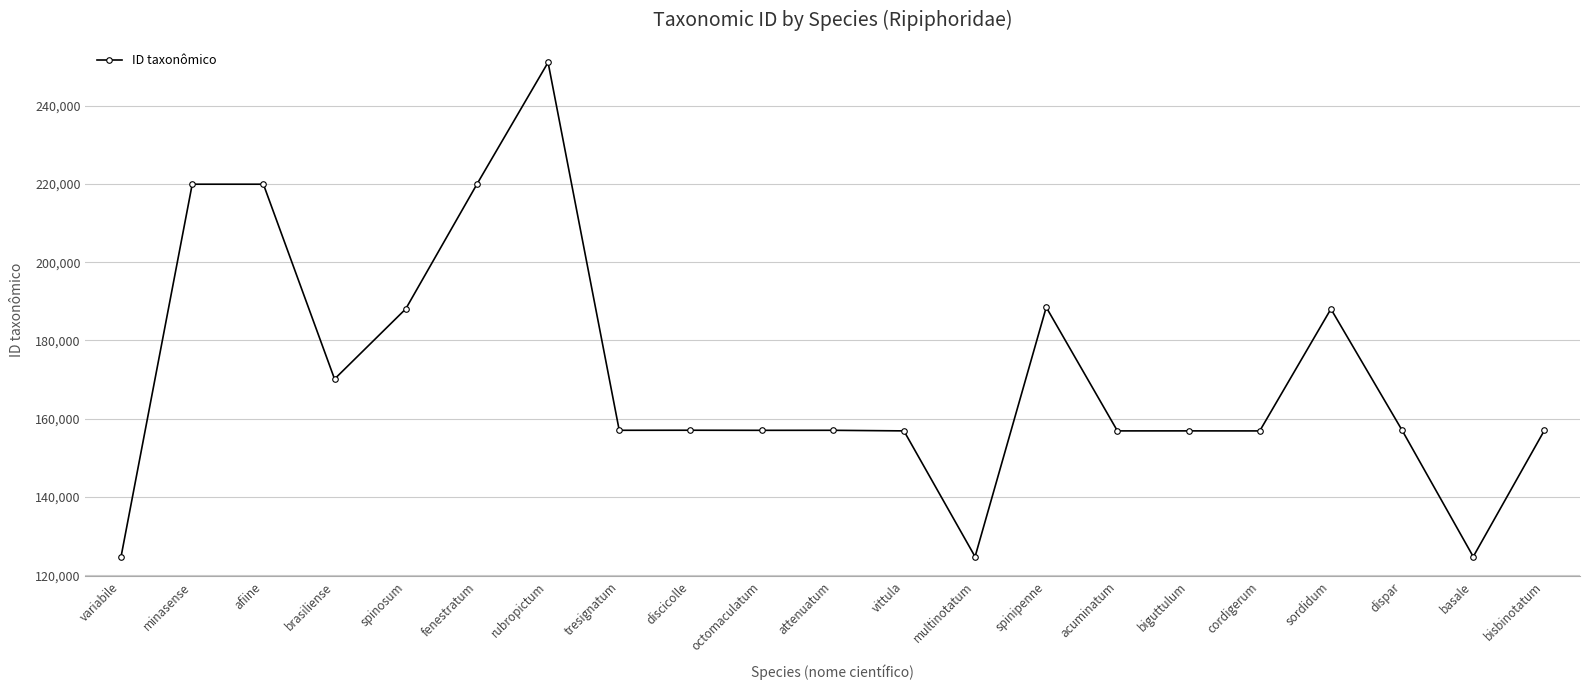

Is it true that the value at discicolle is 102446?

False